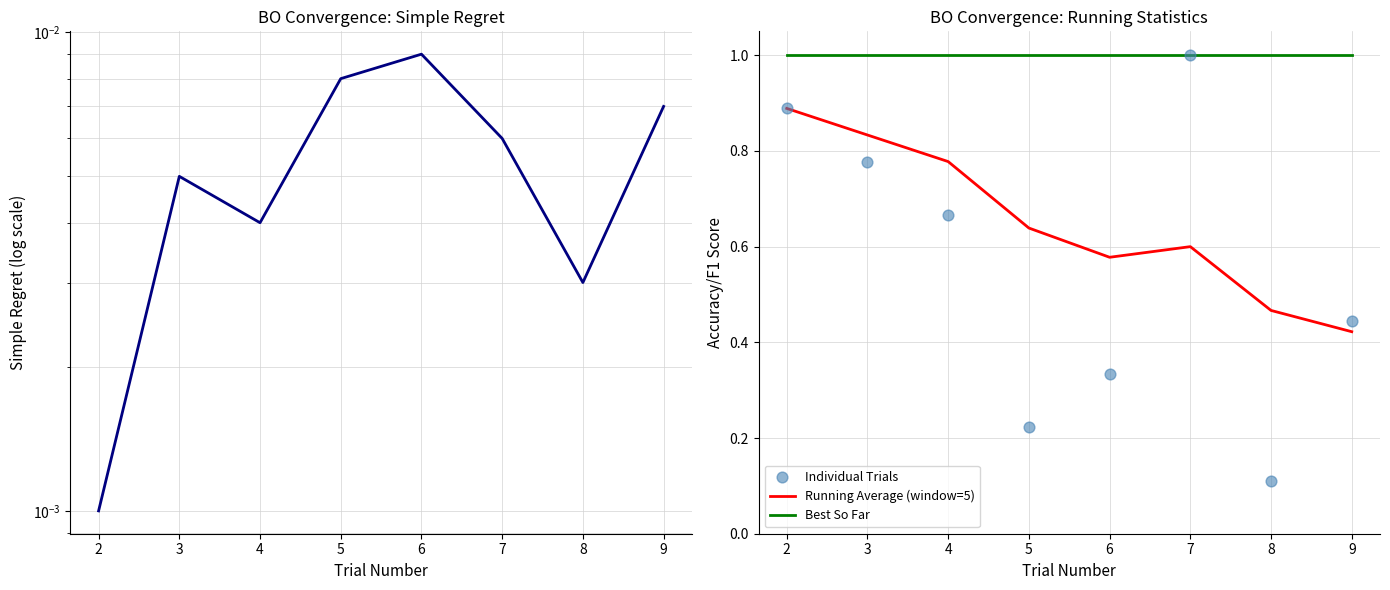

What is the total value across all series at 9?

1.9